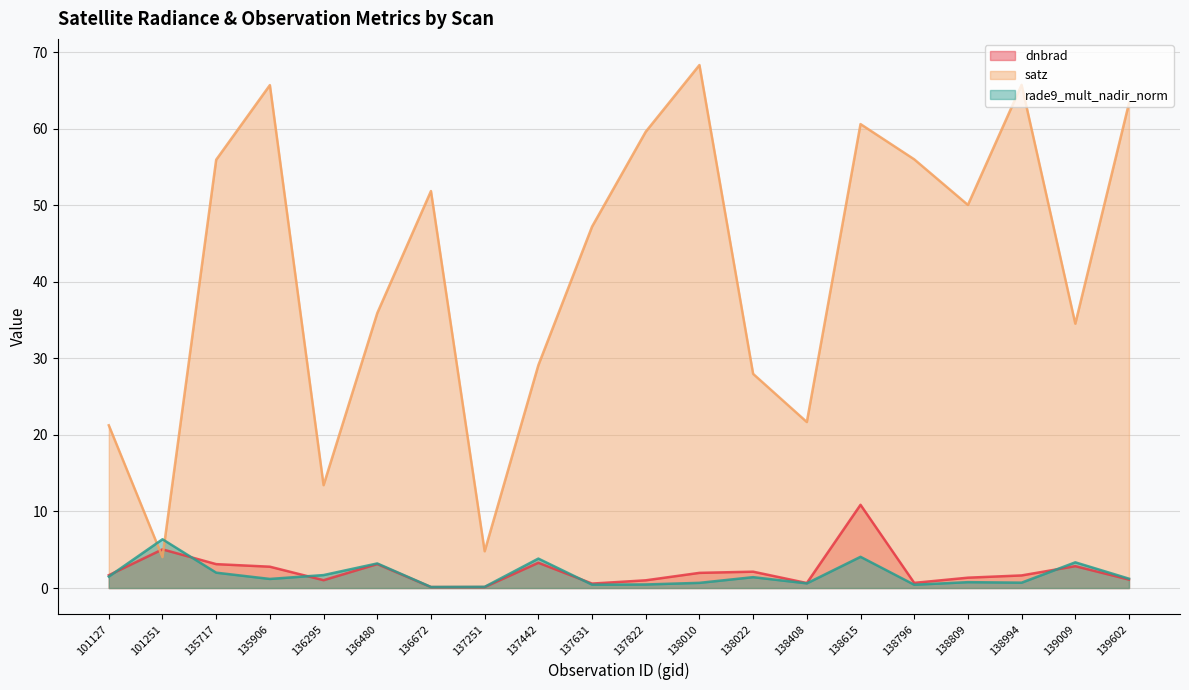

Reading right to left, list all the values displayed in this chart.

dnbrad: 139602=1.1	139009=2.9	138994=1.6	138809=1.4	138796=0.7	138615=10.9	138408=0.7	138022=2.1	138010=2.0	137822=1.0	137631=0.6	137442=3.3	137251=0.1	136672=0.1	136480=3.1	136295=1.0	135906=2.8	135717=3.1	101251=5.0	101127=1.7
satz: 139602=63.3	139009=34.5	138994=65.7	138809=50.0	138796=56.0	138615=60.6	138408=21.7	138022=28.0	138010=68.3	137822=59.6	137631=47.2	137442=29.1	137251=4.8	136672=51.8	136480=35.9	136295=13.4	135906=65.7	135717=55.9	101251=4.0	101127=21.3
rade9_mult_nadir_norm: 139602=1.2	139009=3.4	138994=0.7	138809=0.8	138796=0.4	138615=4.1	138408=0.6	138022=1.4	138010=0.7	137822=0.5	137631=0.4	137442=3.8	137251=0.2	136672=0.1	136480=3.2	136295=1.7	135906=1.2	135717=2.0	101251=6.4	101127=1.5